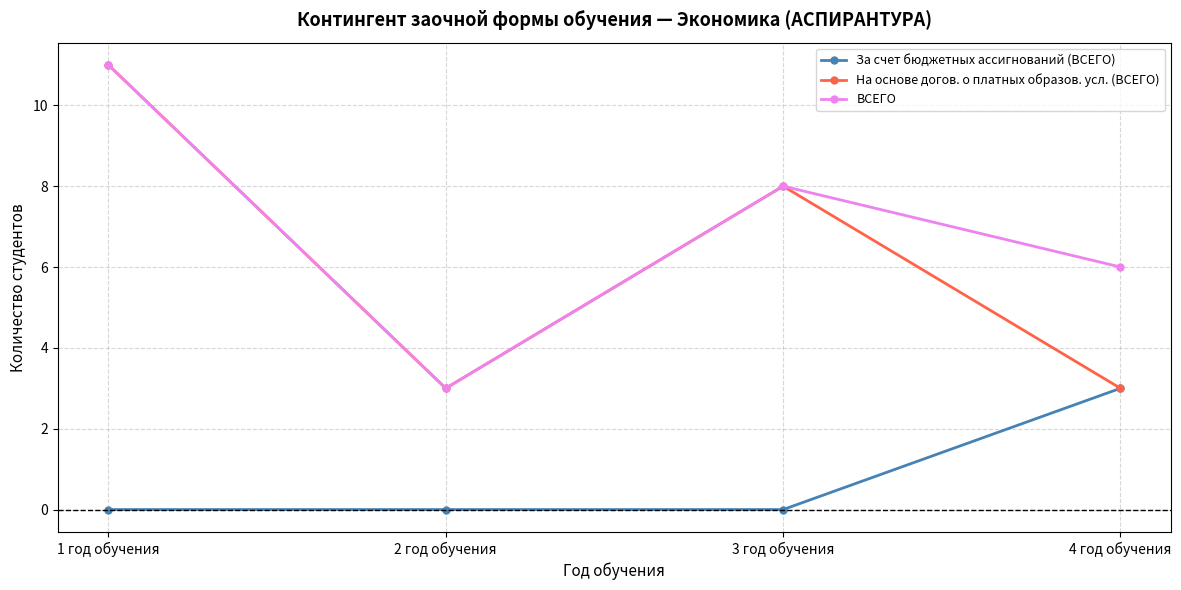

What is the sum of all За счет бюджетных ассигнований (ВСЕГО) values?

3